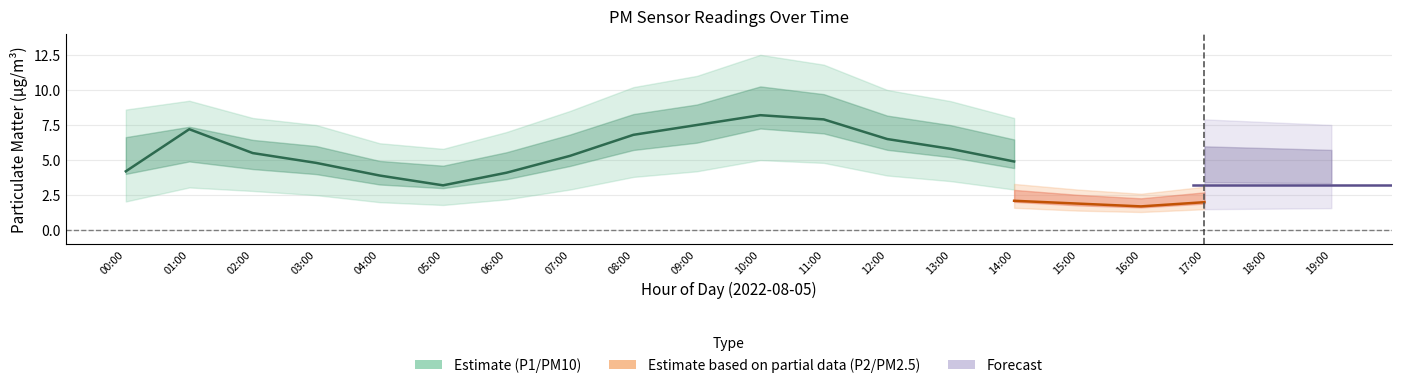

Which label corresponds to the largest value in the chart?

10:00